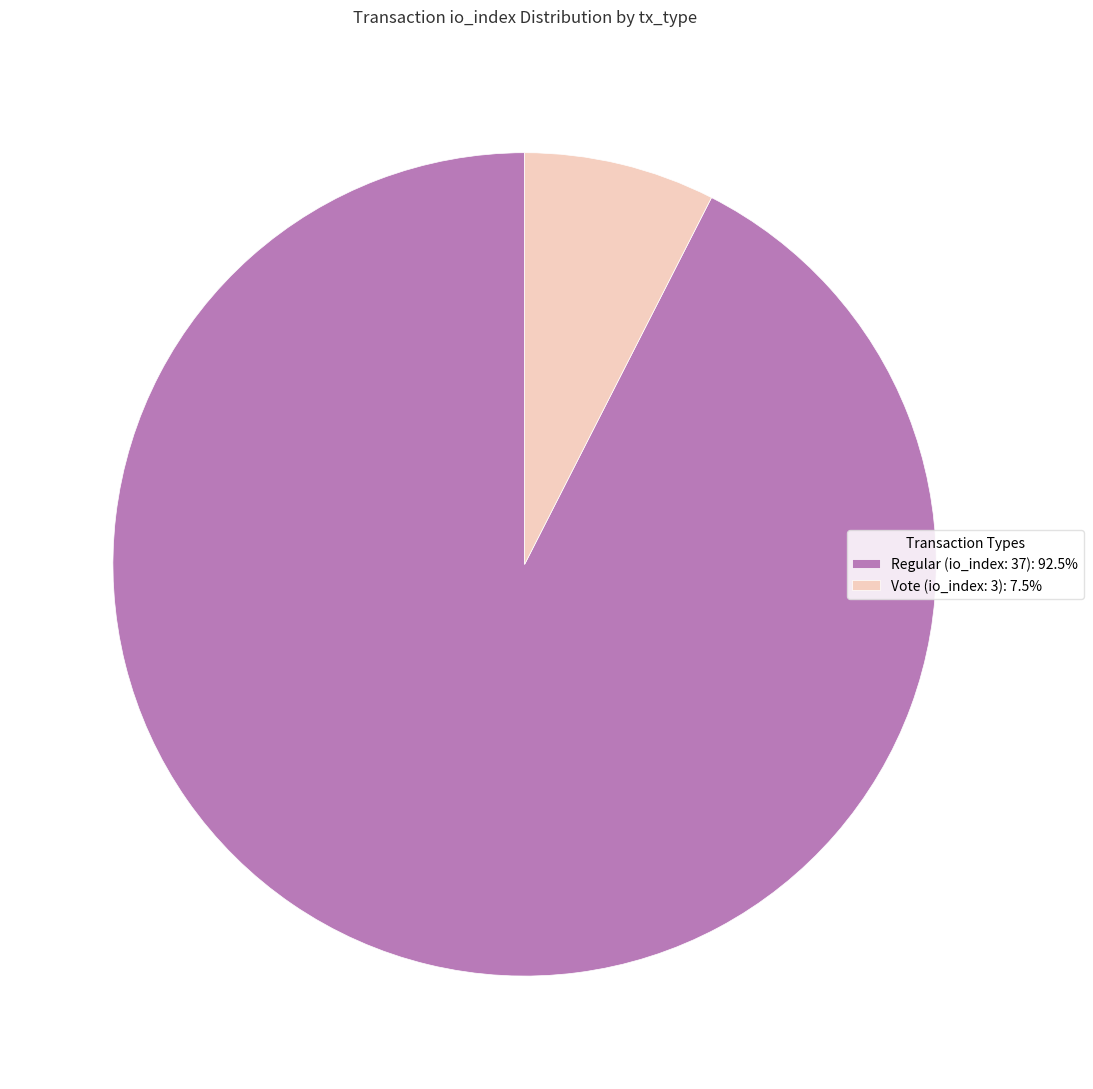

What is the ratio of the value at Vote (io_index: 3) to the value at Regular (io_index: 37)?

0.1